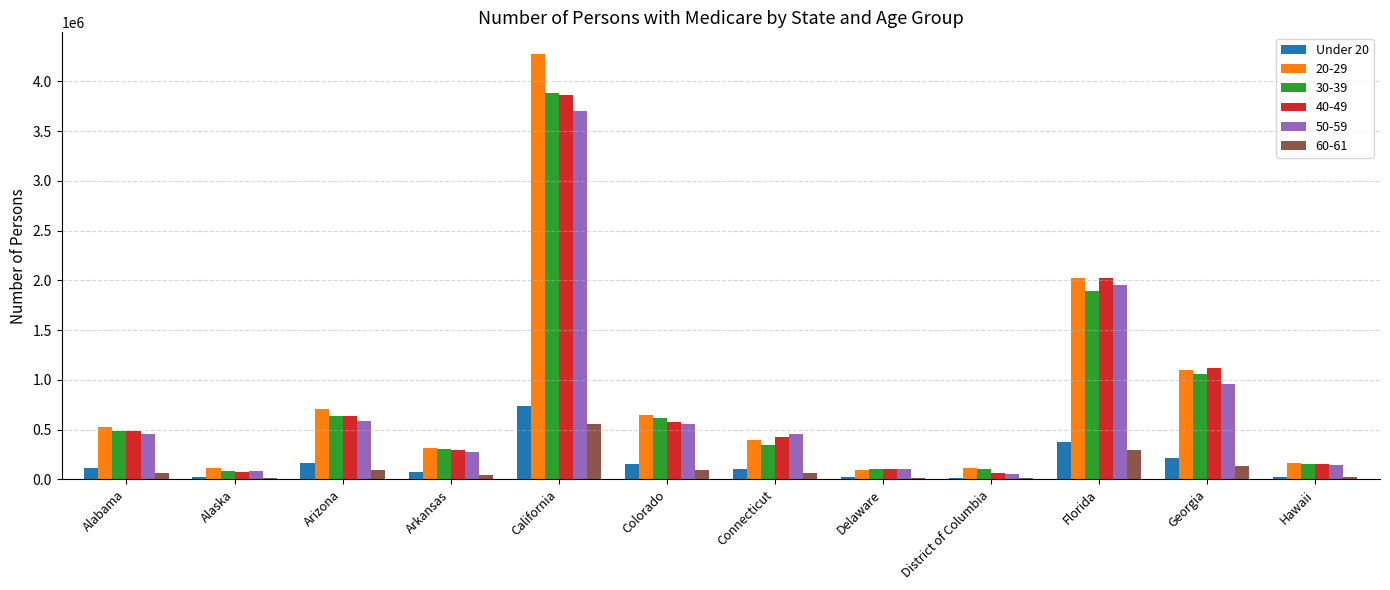

At which label does 60-61 reach its peak?

California